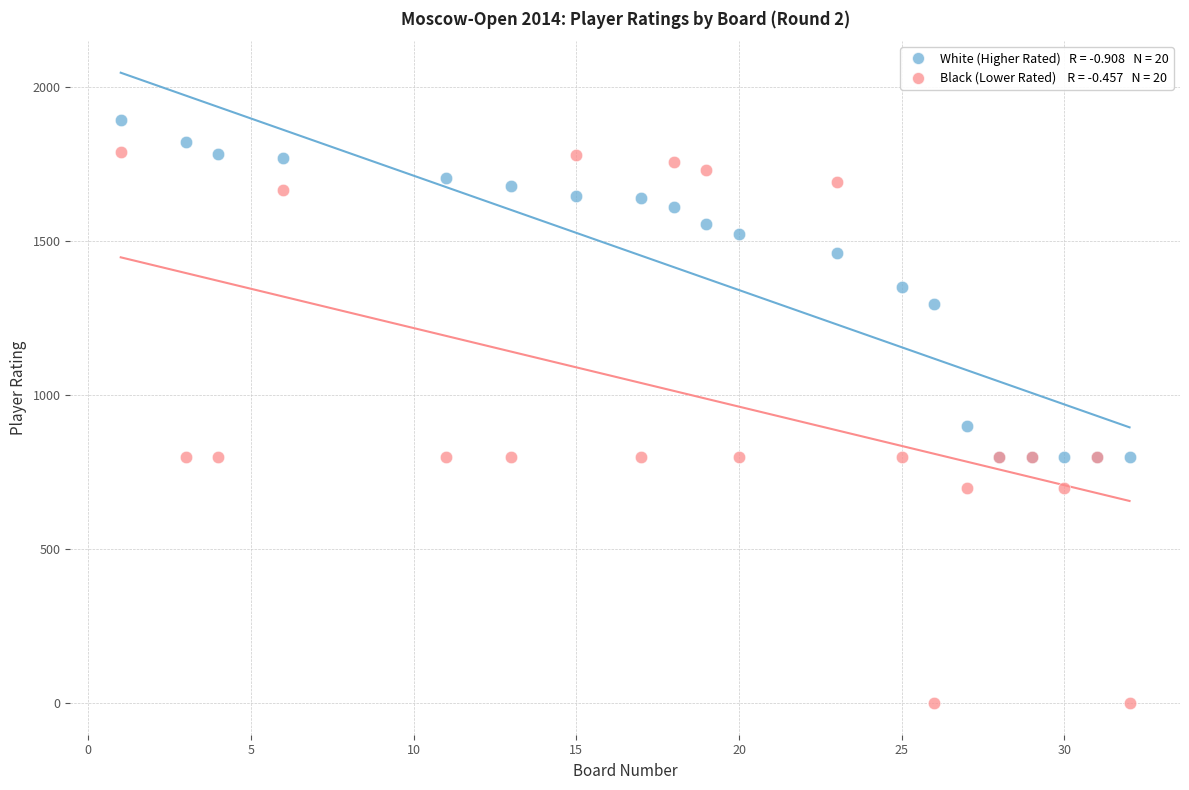

Across all series, what Y value is closest to 947?

900